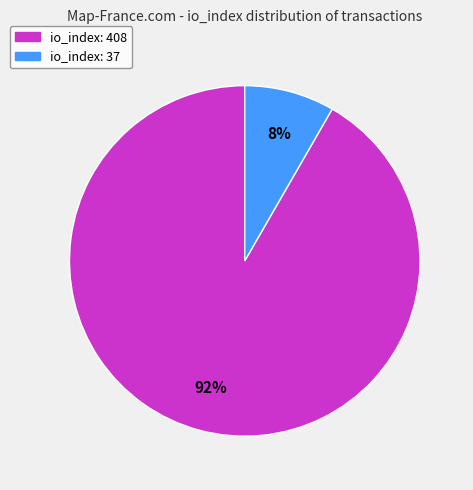

To the nearest percent, what is the combined percentage of io_index: 37 and io_index: 408?

100%